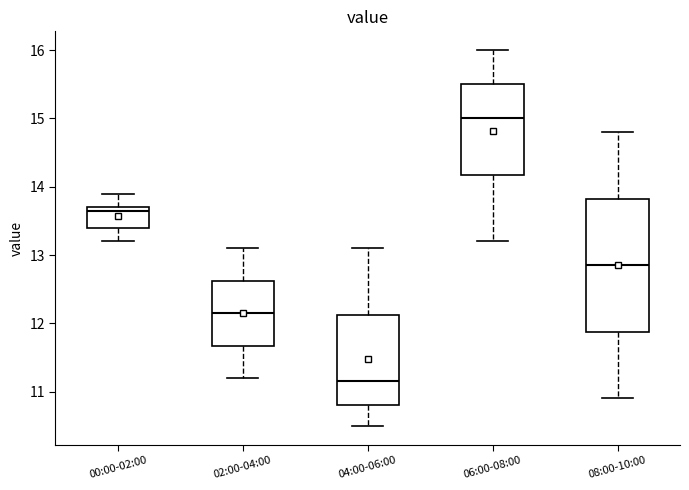

Which box is the tallest, from its lower edge to its upper edge?

08:00-10:00